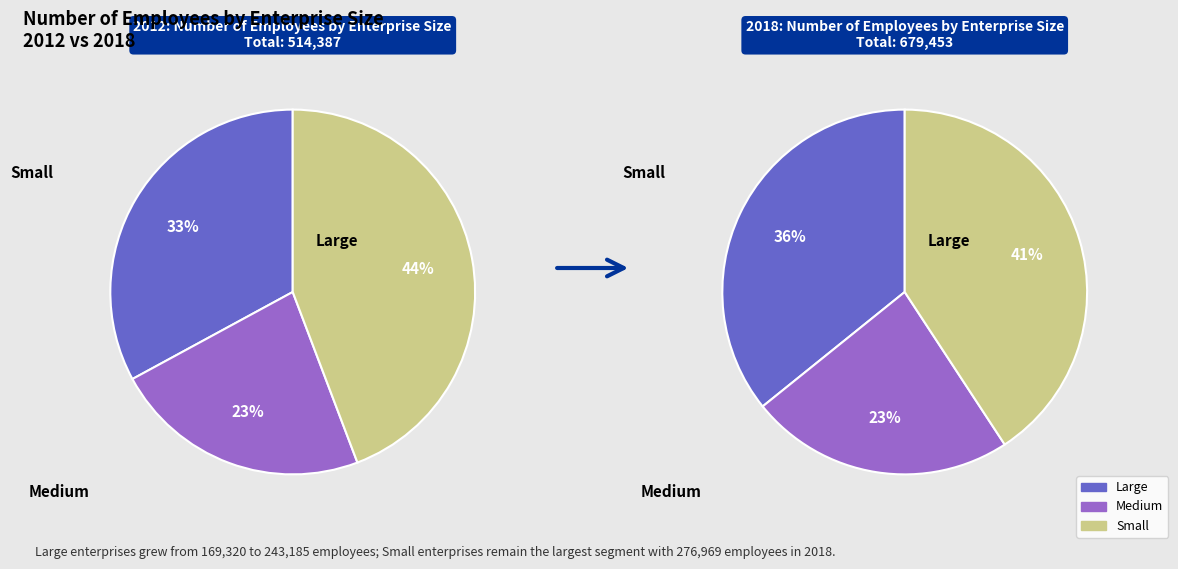

Is it true that 2011 is 17% of the pie?

False